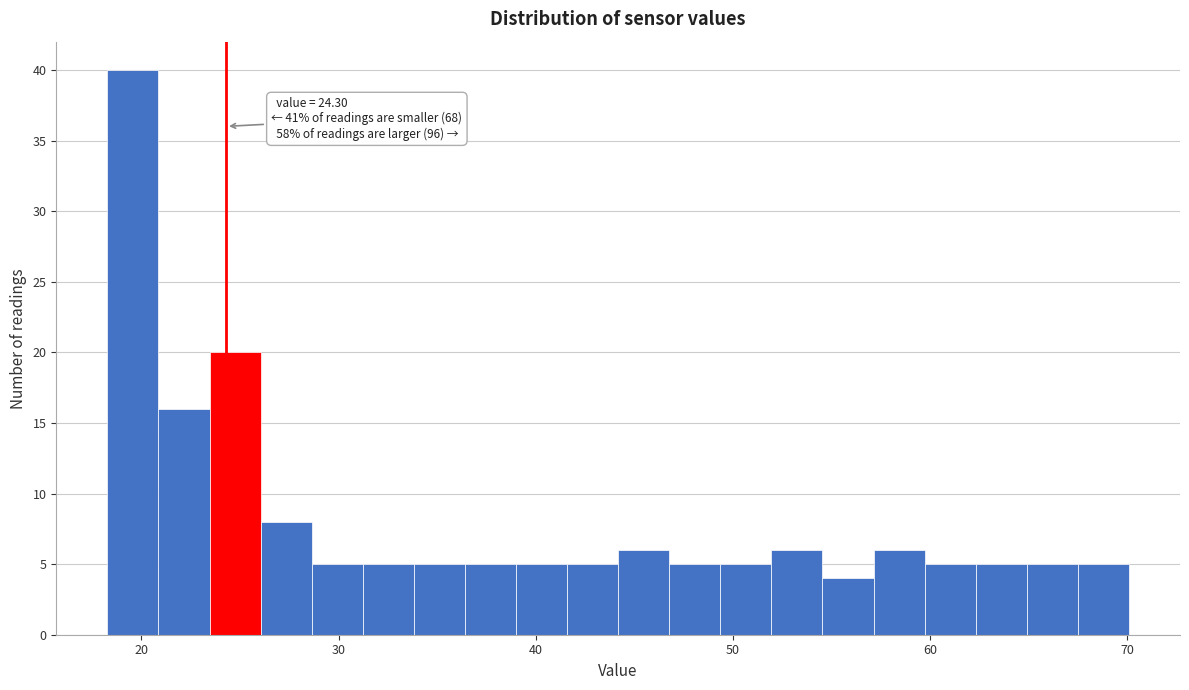

Around what value on the x-axis is the tallest bar? Give the approximate position of its centre, as read against the axis.

20